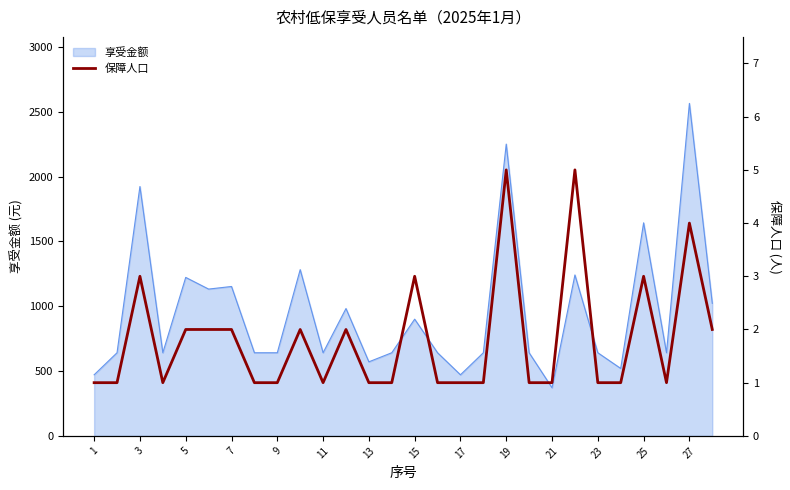

What is the highest value of the 享受金额 series?

2564